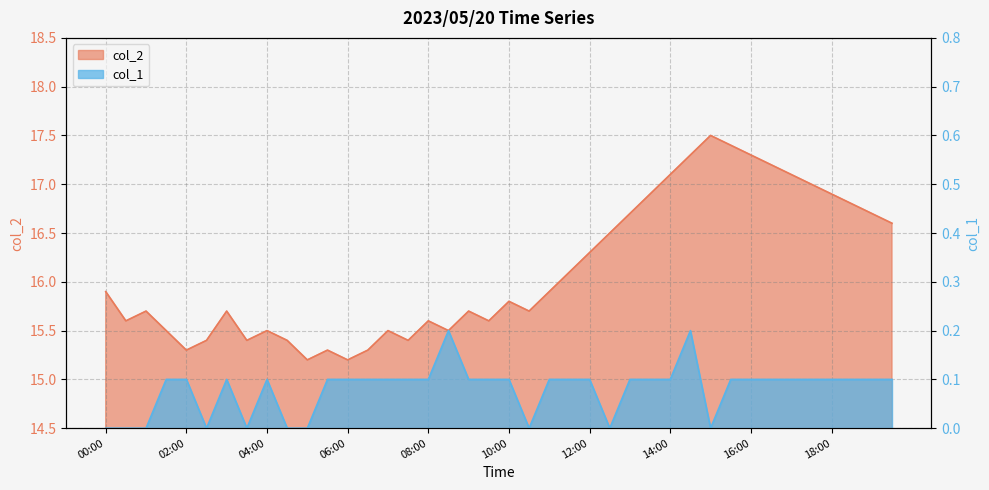

At which label is col_1 closest to 0?

00:00